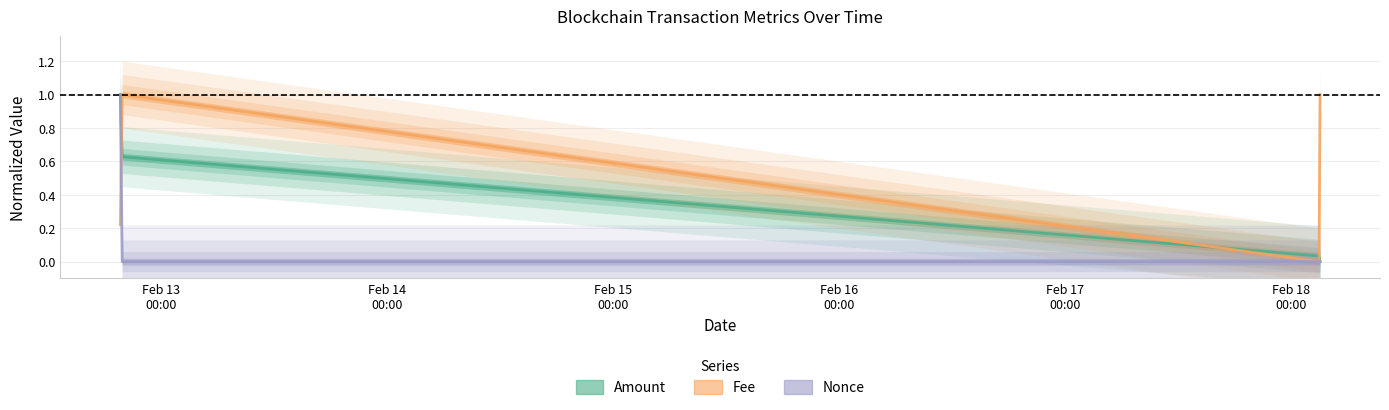

Does the chart display data point markers on the line(s)?

No